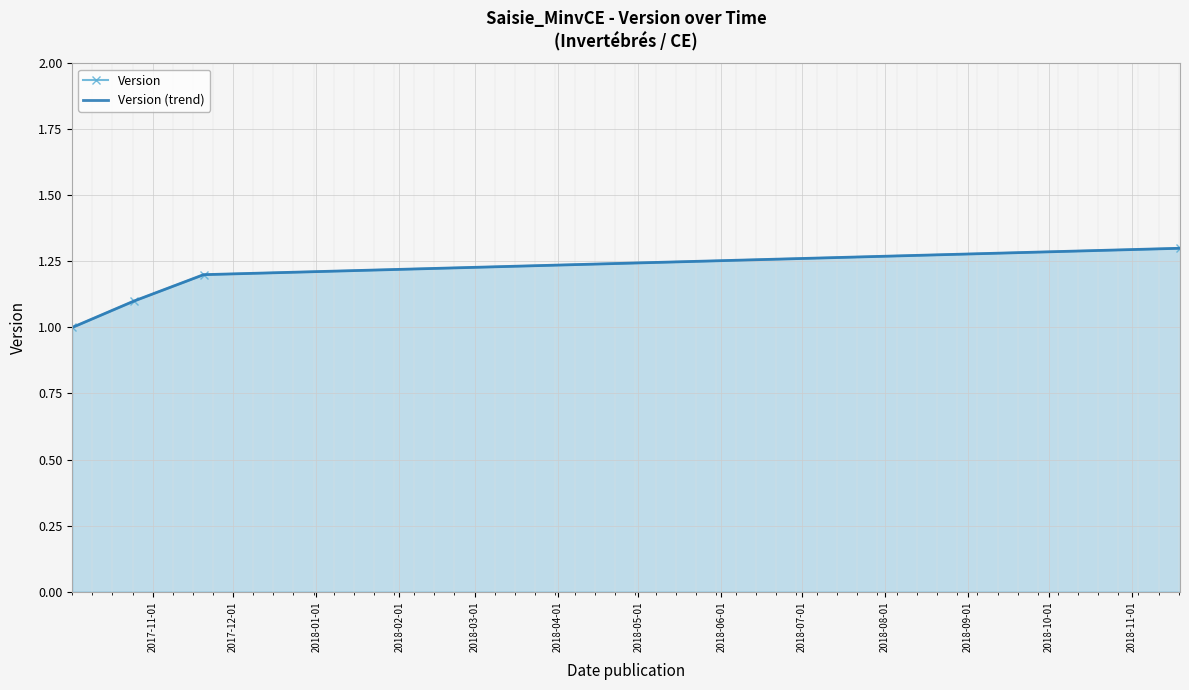

What are all the series names shown in the legend?

Version, Version (trend)